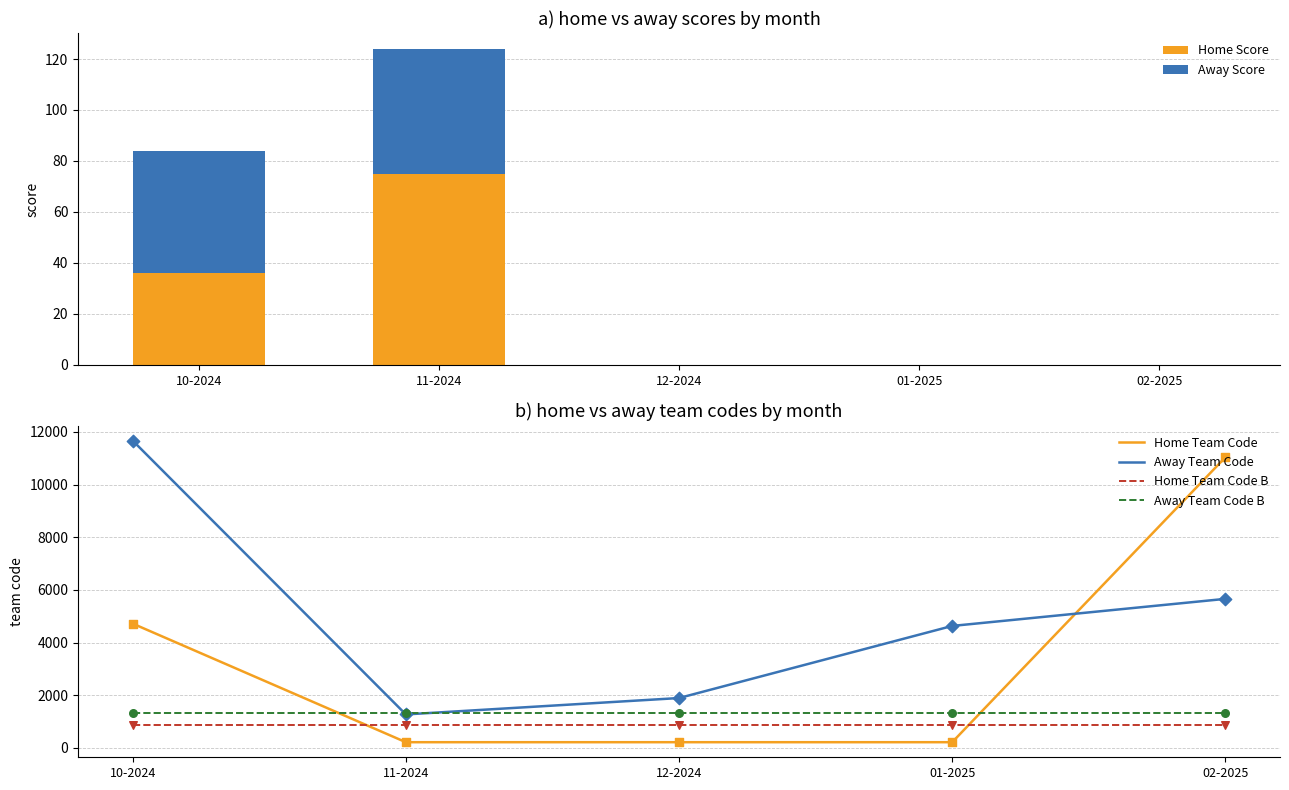

Which series has the largest Y range (max minus min)?

Home Team Code